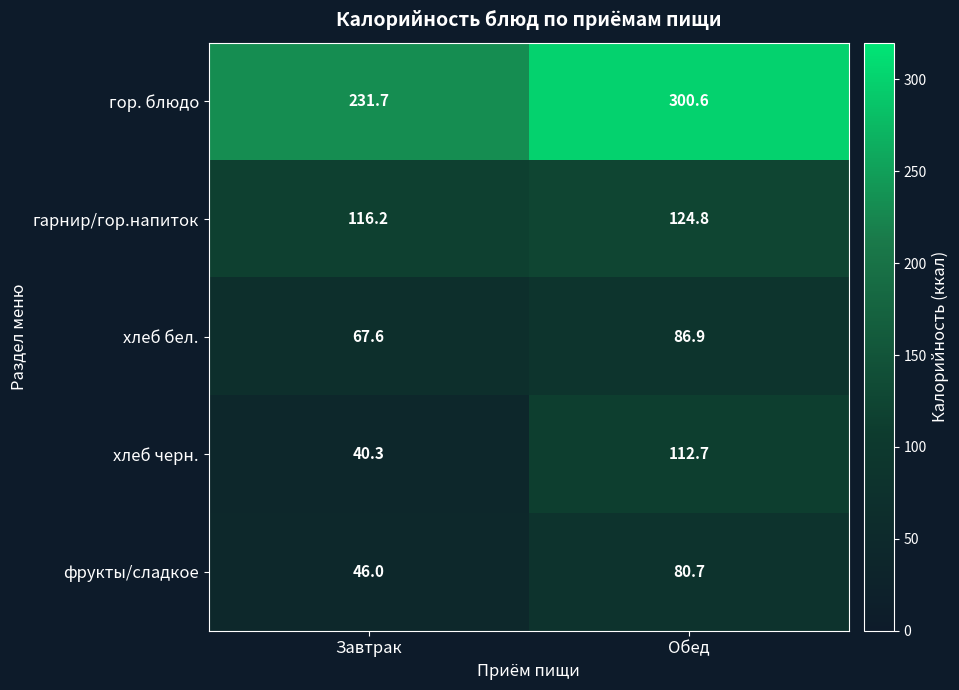

At which label does хлеб черн. first exceed 112?

Обед